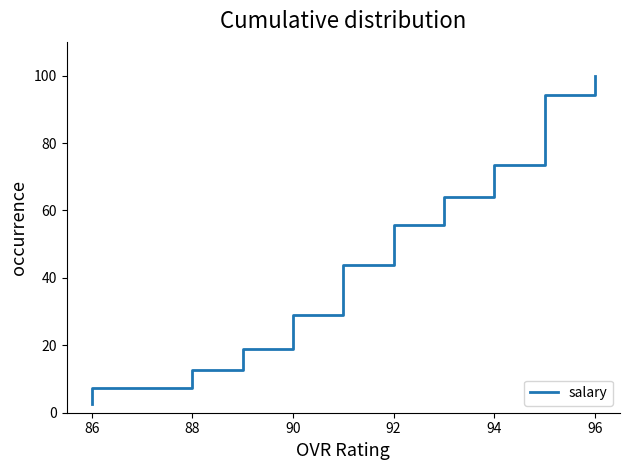

What is the difference between the maximum and minimum values?

97.5